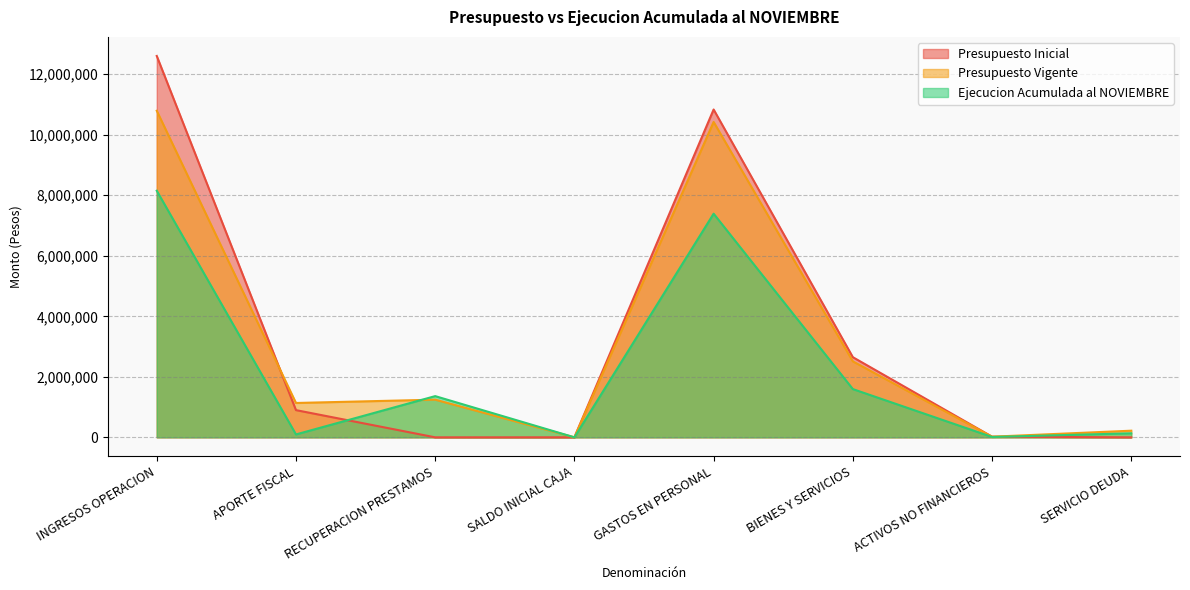

Where does the Ejecucion Acumulada al NOVIEMBRE series first go above 1362175?

INGRESOS OPERACION